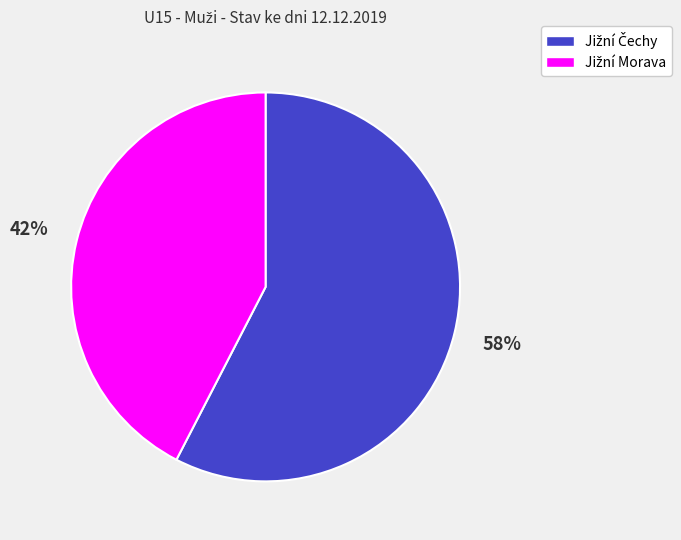

Does any single category account for the majority?

Yes